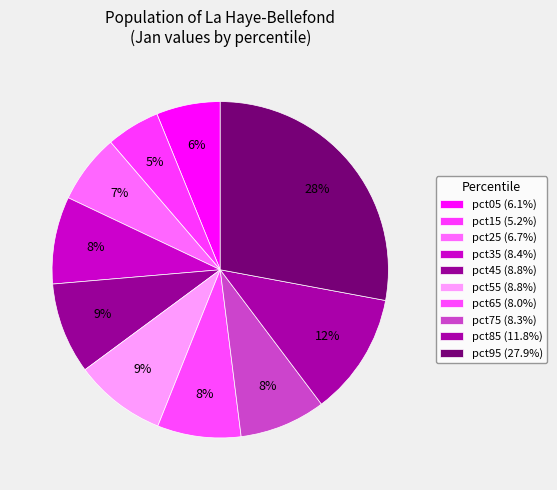

Is it true that pct55 is 9% of the pie?

True